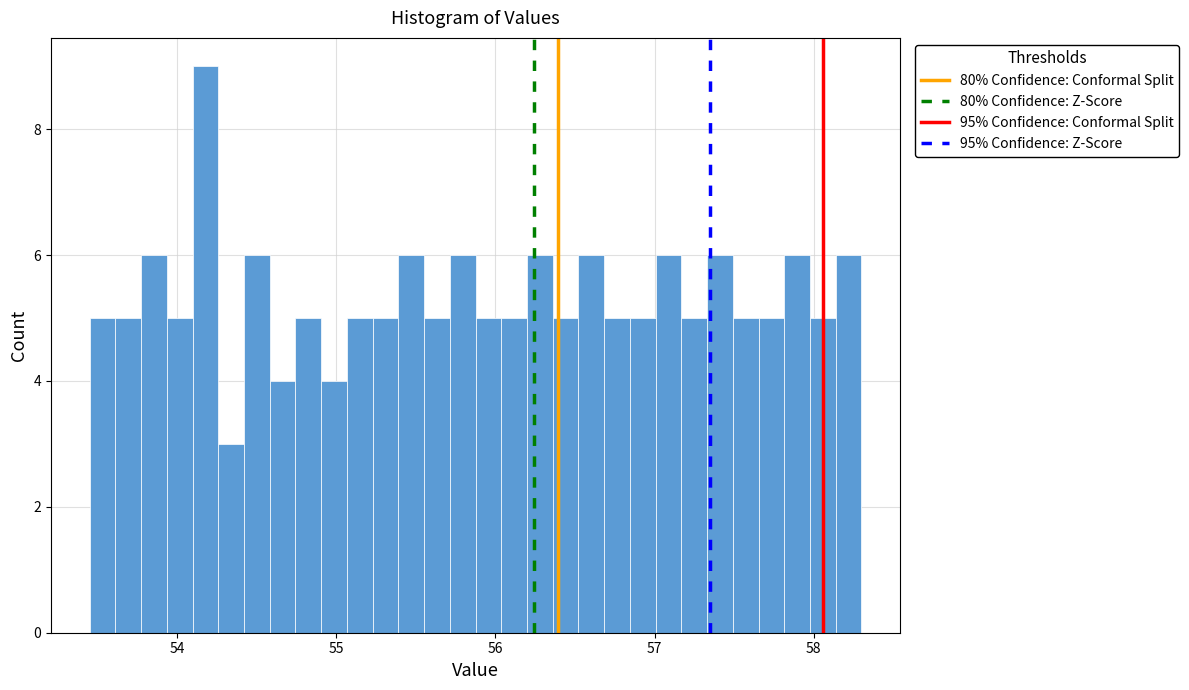

Around what value on the x-axis is the tallest bar? Give the approximate position of its centre, as read against the axis.

54.2